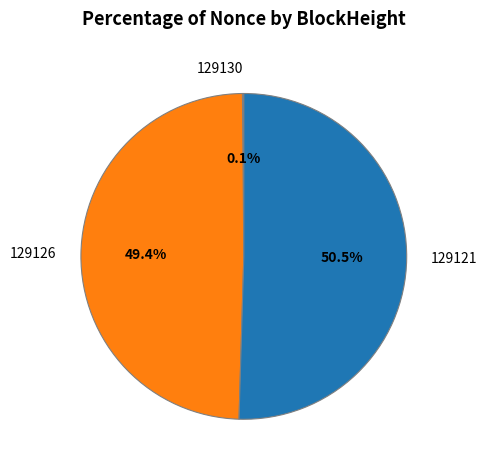

To the nearest percent, what is the difference between the largest and smallest slice percentages?

50%